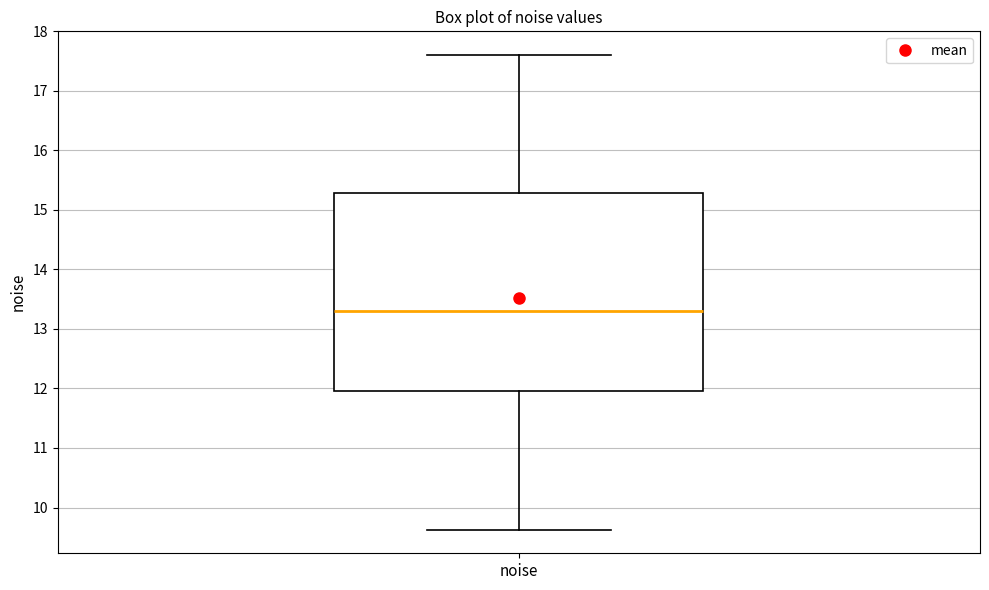

Read this box plot against the y-axis: the position of the median line, the range covered by the box, and the ends of both whiskers. The values are not printed on the chart, so give them approximately, as read against the axis.

median 13.3, box 12.0 to 15.3, whiskers 9.6 to 17.6